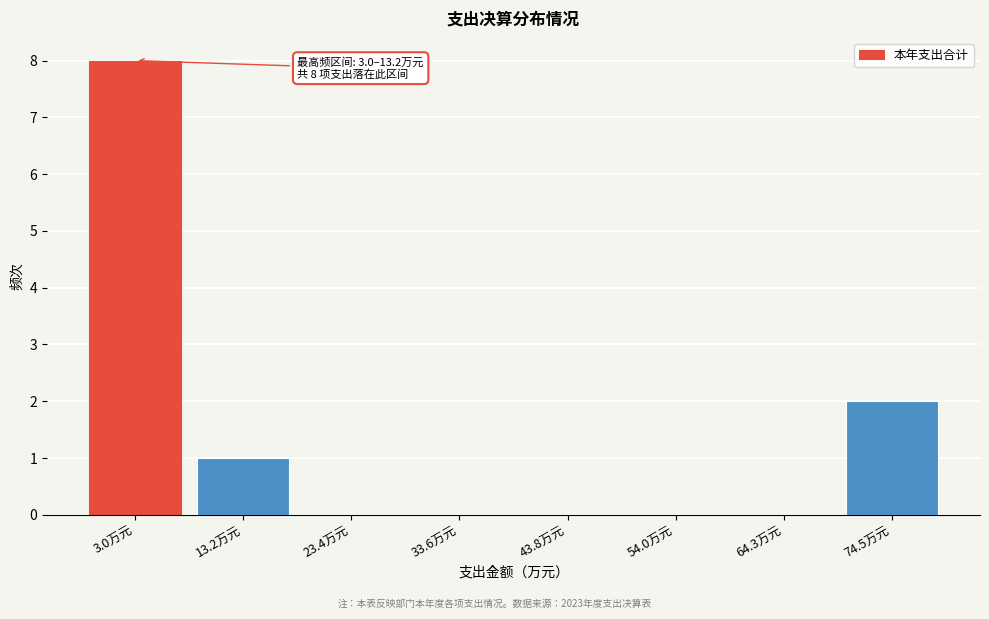

Reading left to right, what are all the values shown in this chart?

3.0万元=8	13.2万元=1	23.4万元=0	33.6万元=0	43.8万元=0	54.0万元=0	64.3万元=0	74.5万元=2